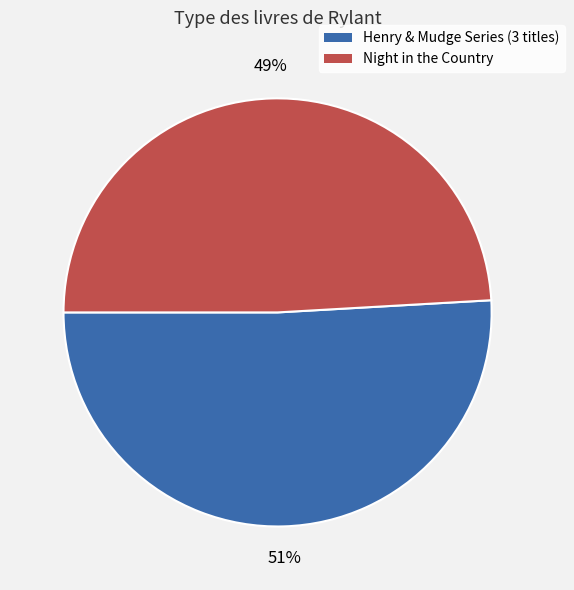

Count the number of slices in the pie.

2